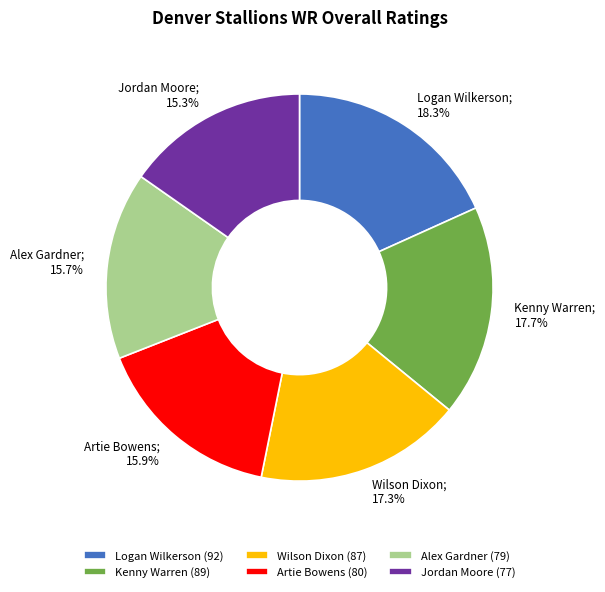

To the nearest percent, what is the difference between the largest and smallest slice percentages?

3%